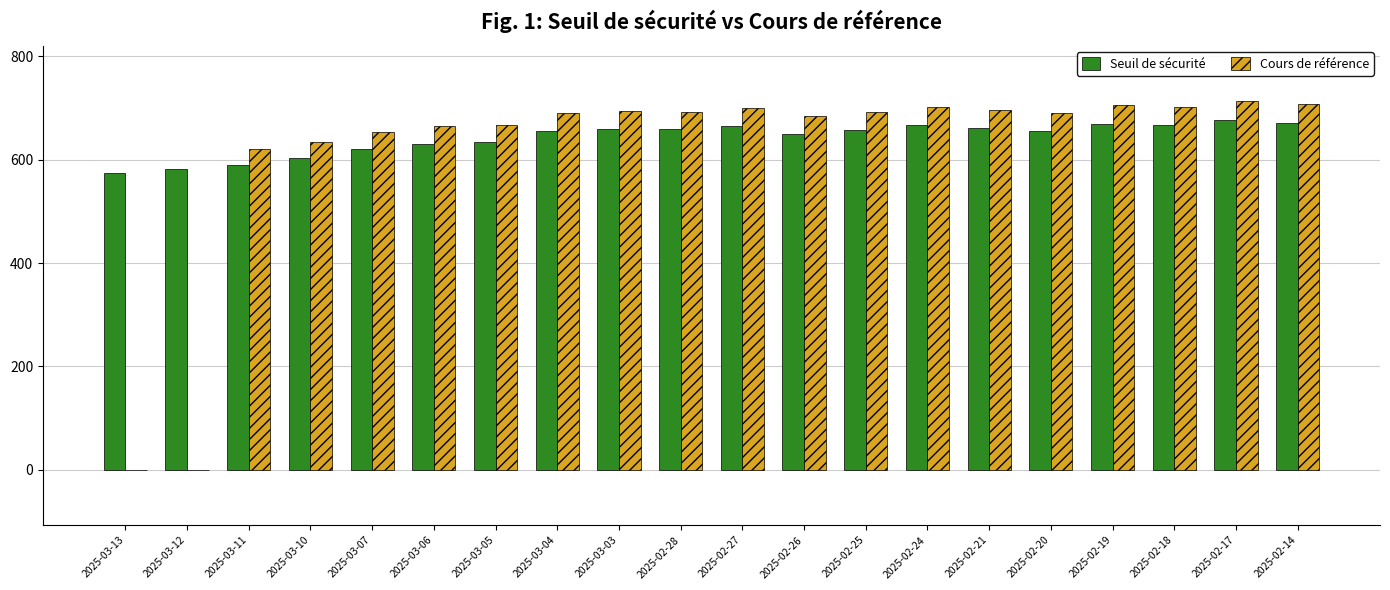

What is the total value across all series at 2025-02-27?

1365.6